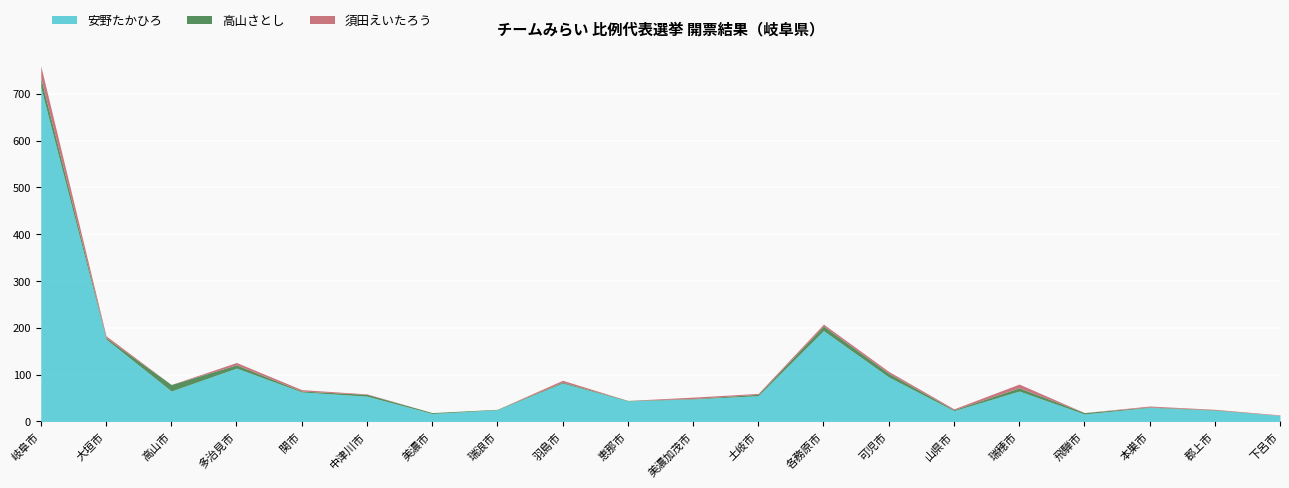

Is the value of 安野たかひろ at 恵那市 greater than the value of 須田えいたろう at 関市?

Yes